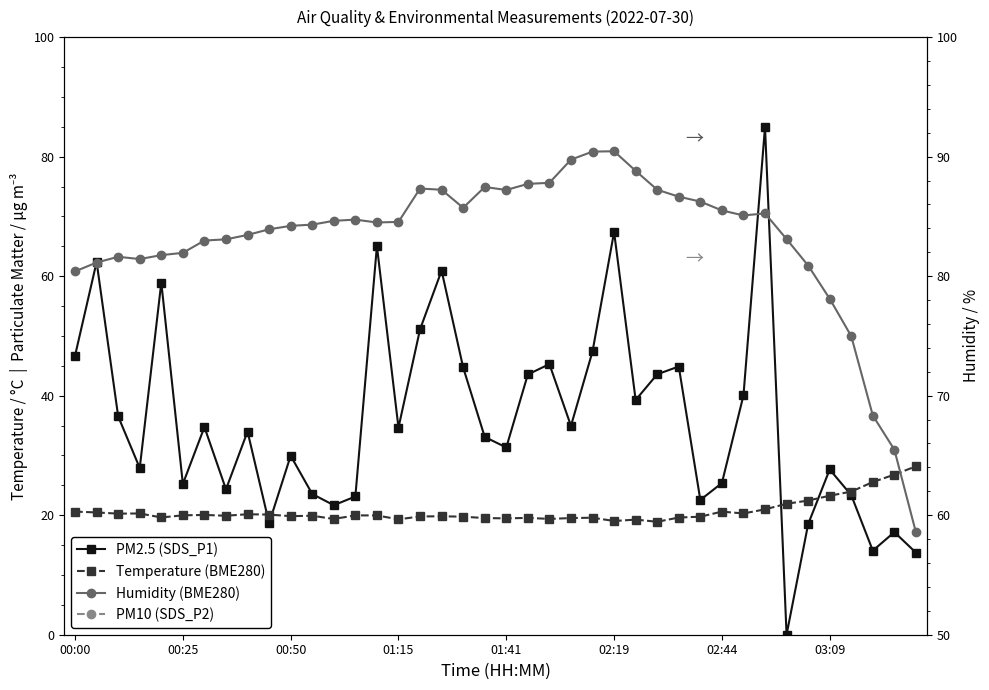

The value of Humidity (BME280) at 01:41 is 37.0. True or false?

False